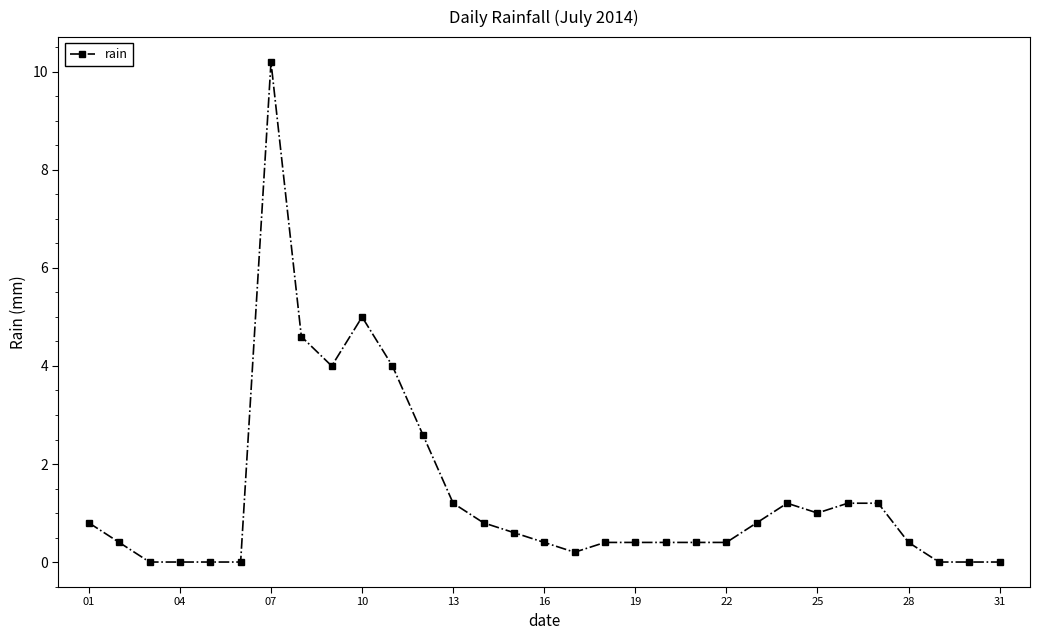

What is the maximum value shown in the chart?

10.2